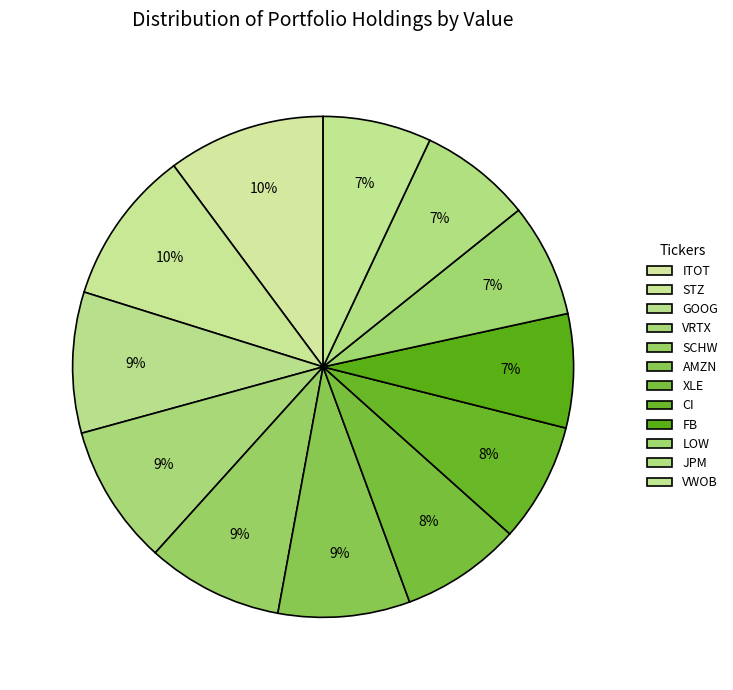

Between LOW and XLE, which is larger?

XLE